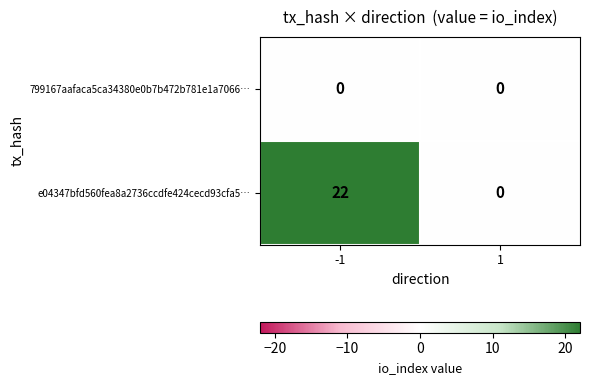

What is the maximum value for e04347bfd560fea8a2736ccdfe424cecd93cfa5…?

22